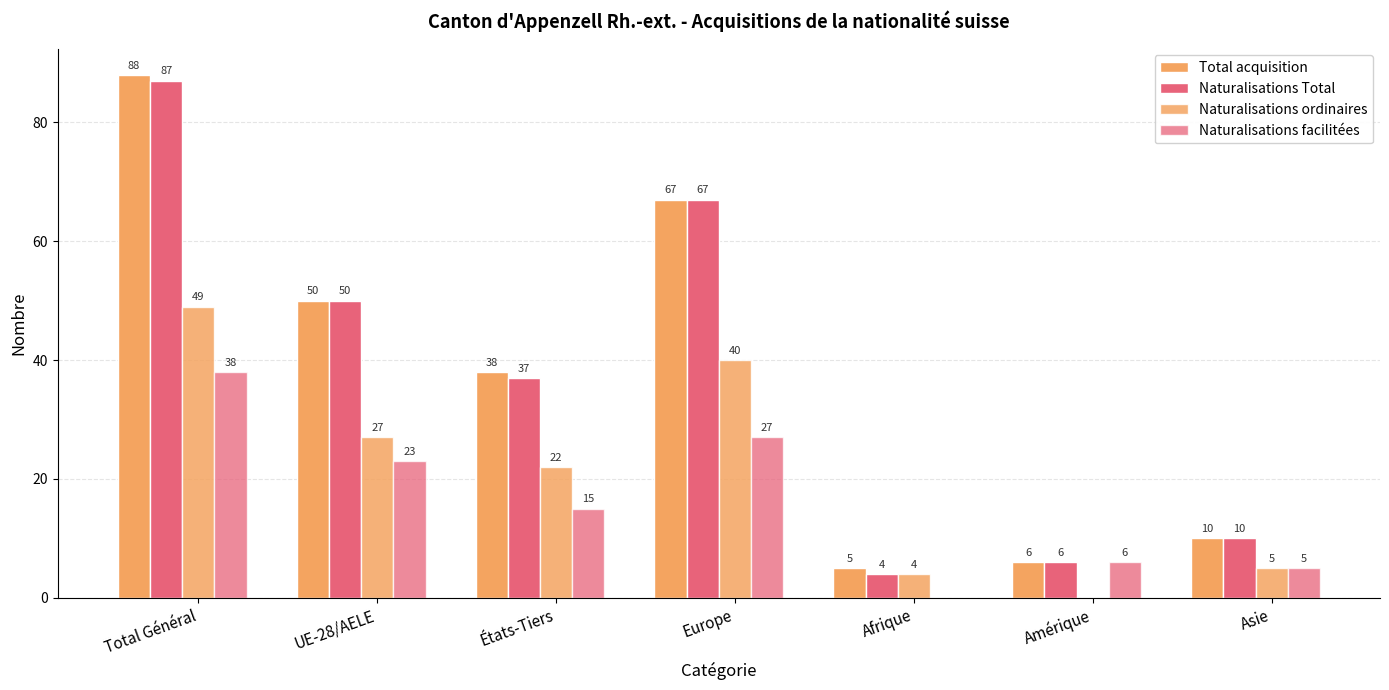

Which series has the widest spread of values?

Total acquisition